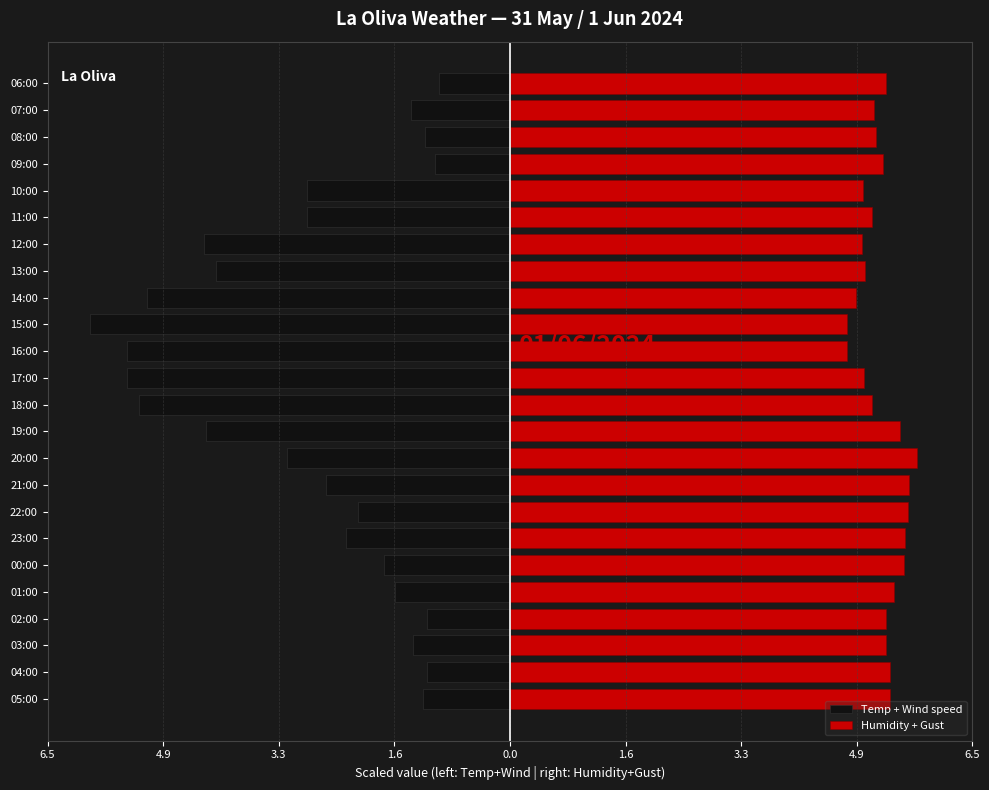

The value of Humidity + Gust at 01:00 is 5.4. True or false?

True